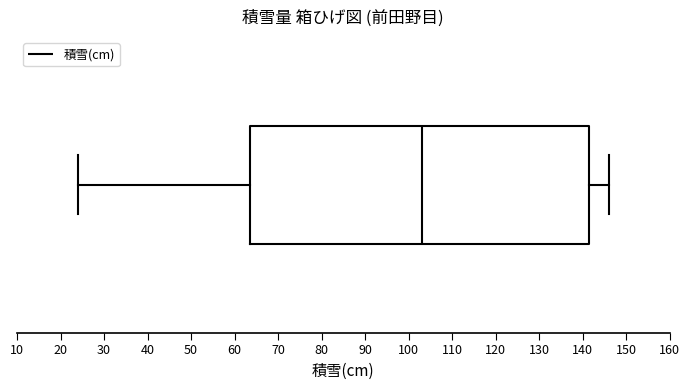

Where is the left edge of the box on the x-axis? The values are not printed on the chart, so give them approximately, as read against the axis.

64